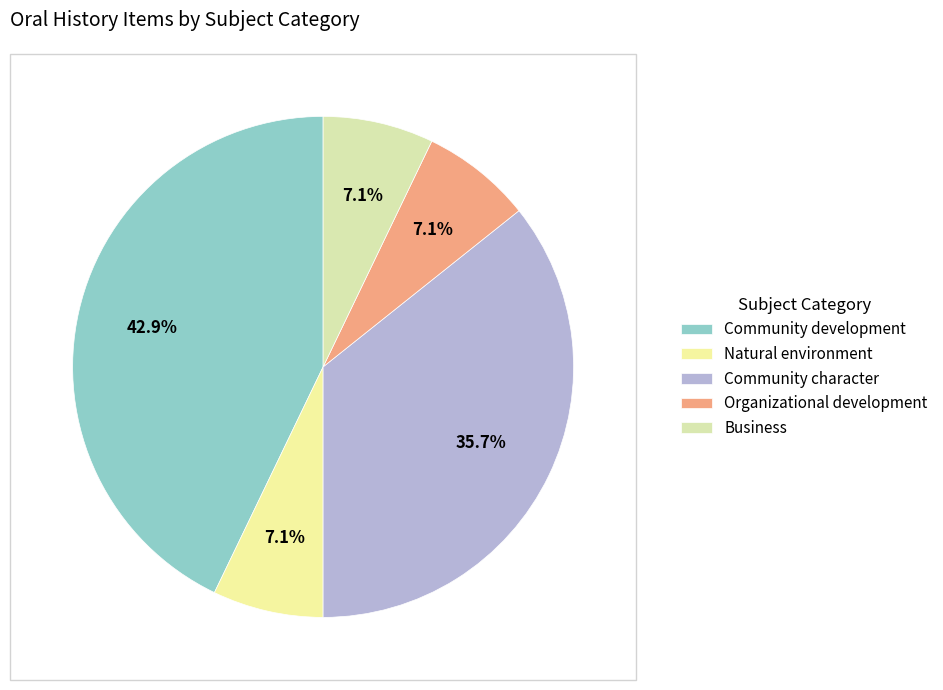

Count the number of slices in the pie.

5